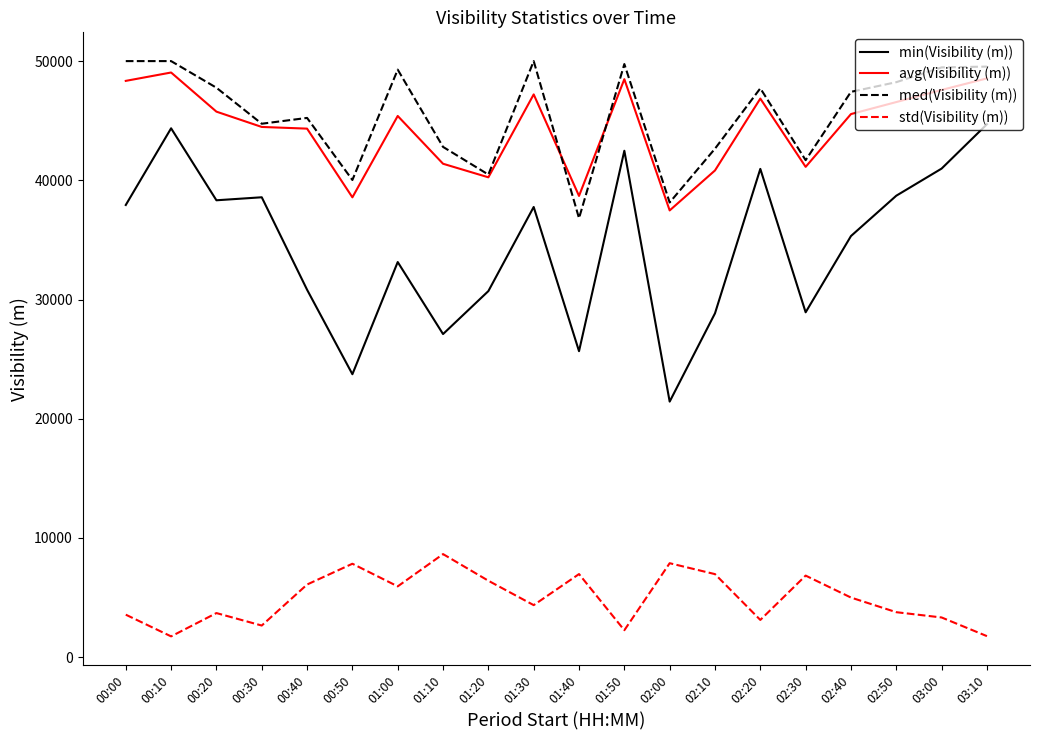

At 03:10, list the series in order from smallest to largest.

std(Visibility (m)), min(Visibility (m)), avg(Visibility (m)), med(Visibility (m))